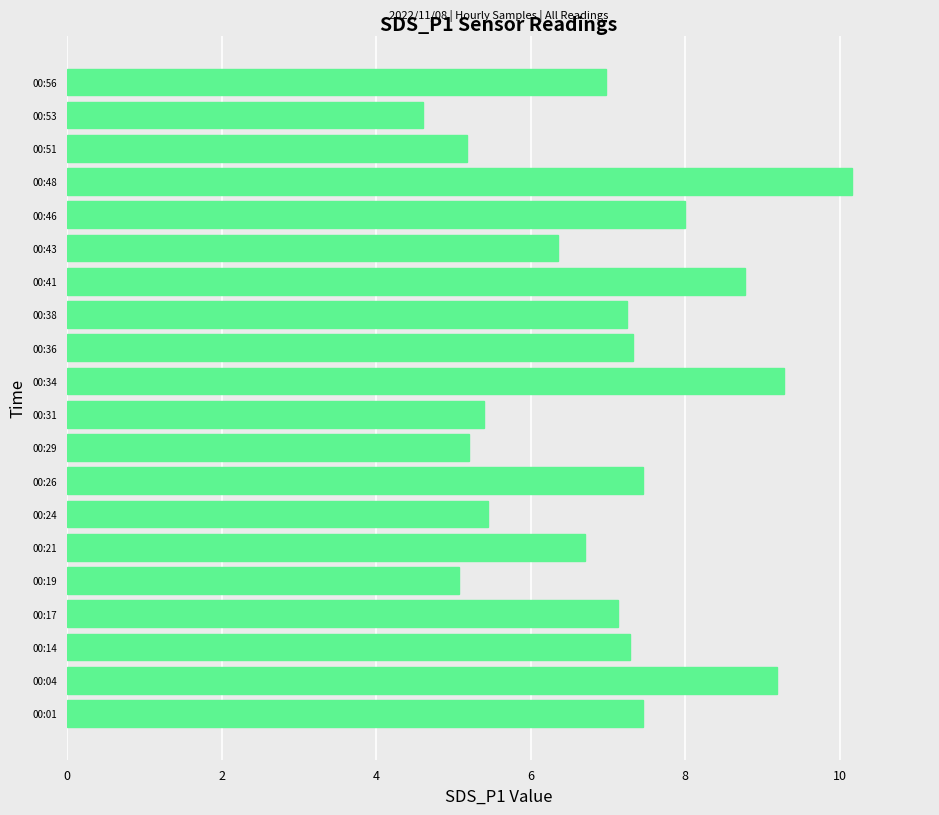

What is the maximum value shown in the chart?

10.2